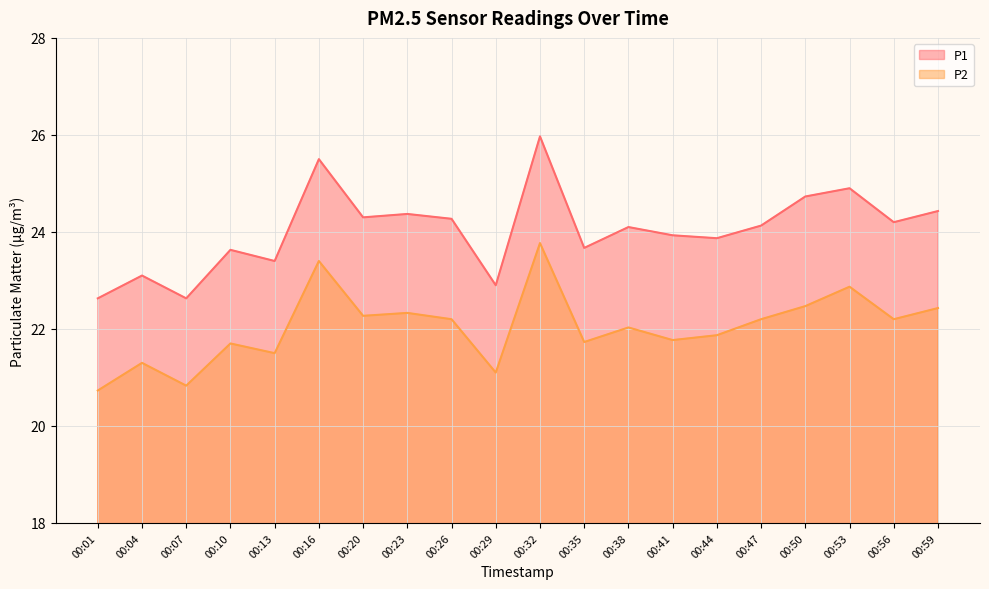

Where is P1 nearest to the value 24?

00:41